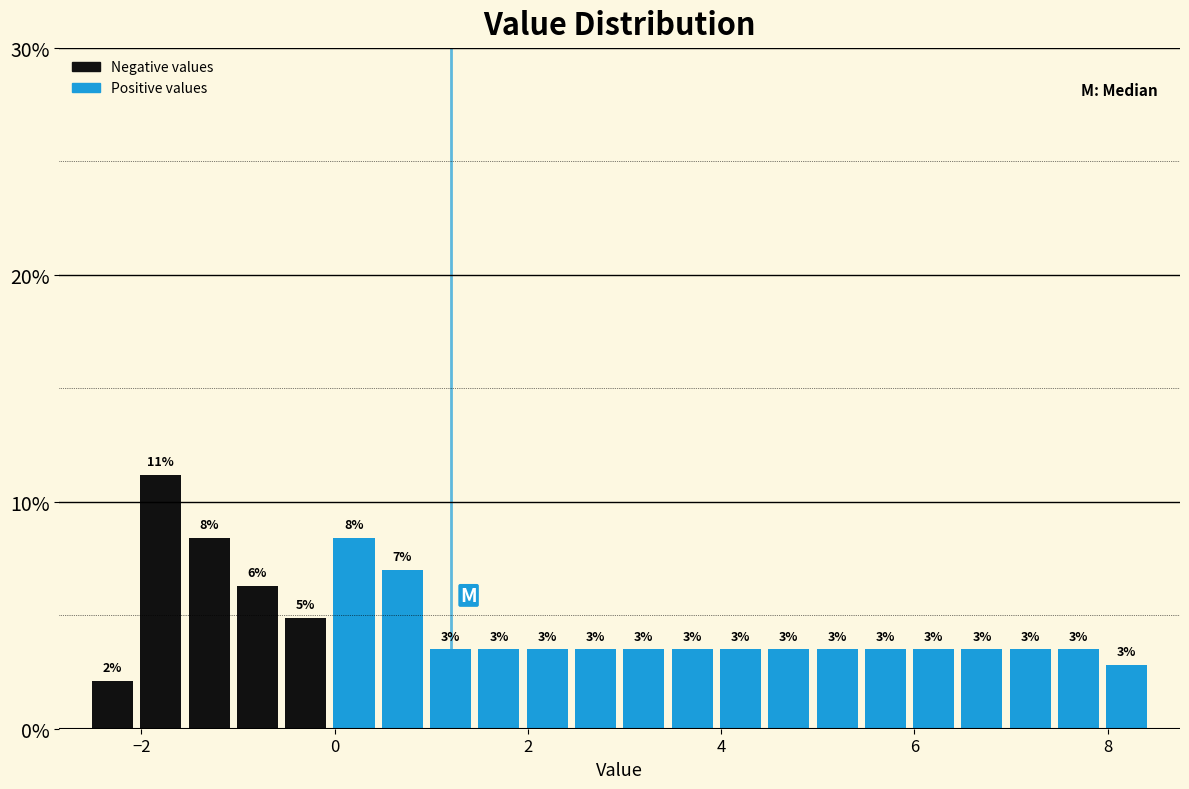

Read against the x-axis, roughly where is the centre of the tallest bar?

-1.8